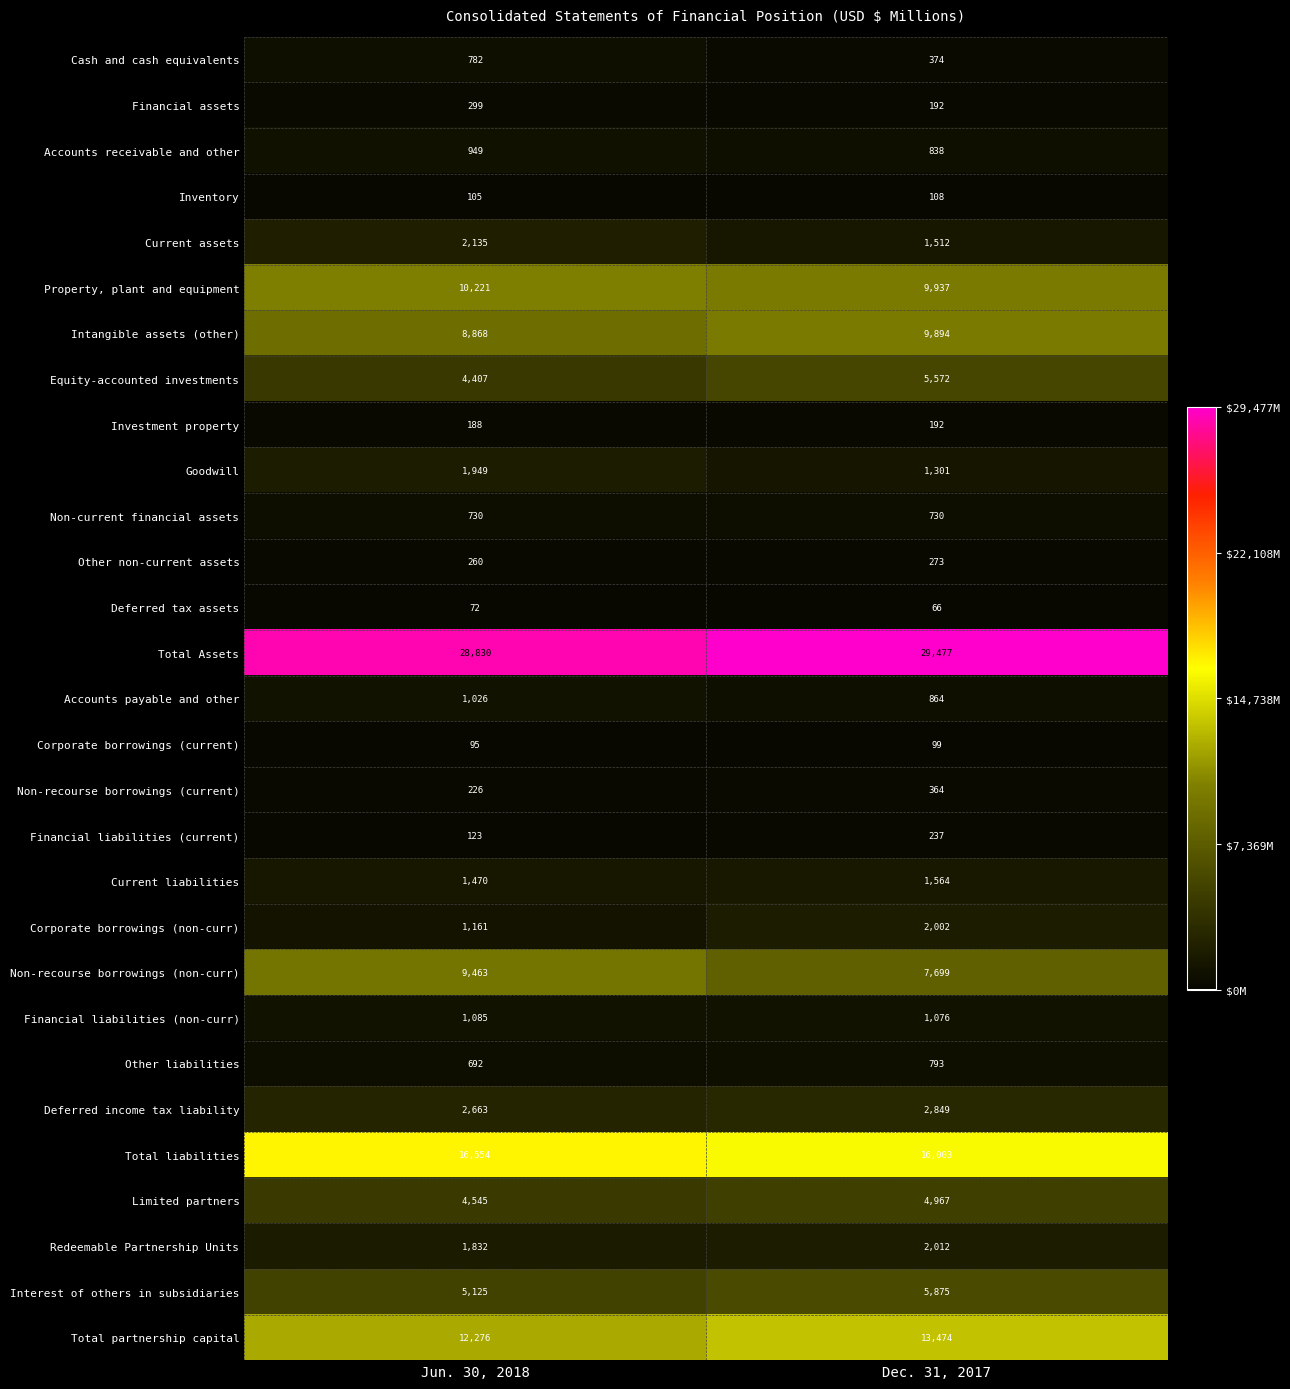

At which category is the sum across all series the highest?

Dec. 31, 2017